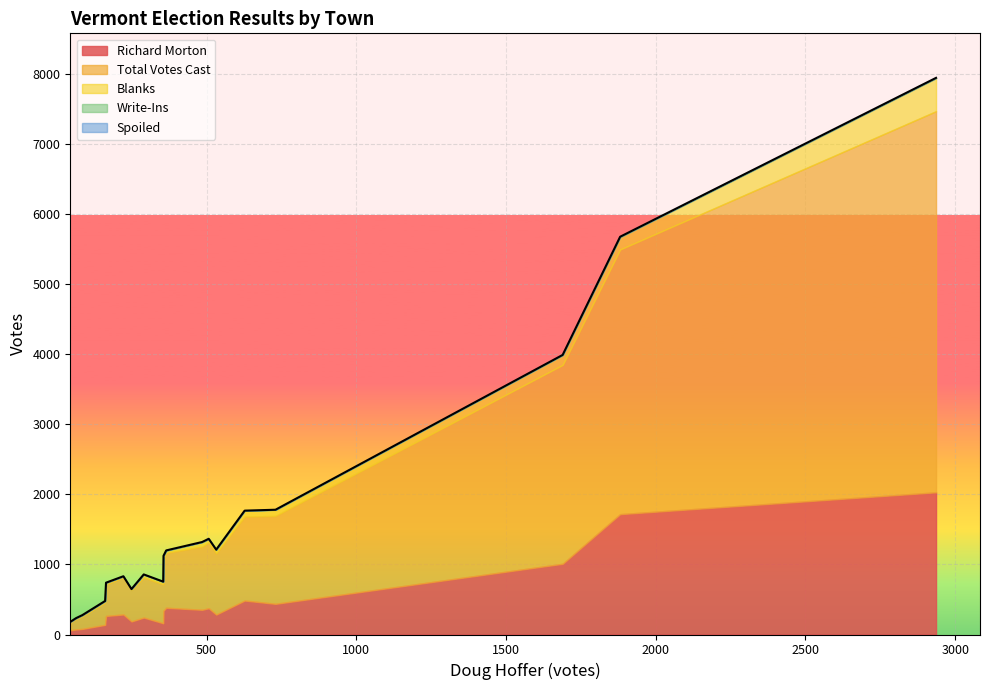

What is the greatest value displayed?

5443